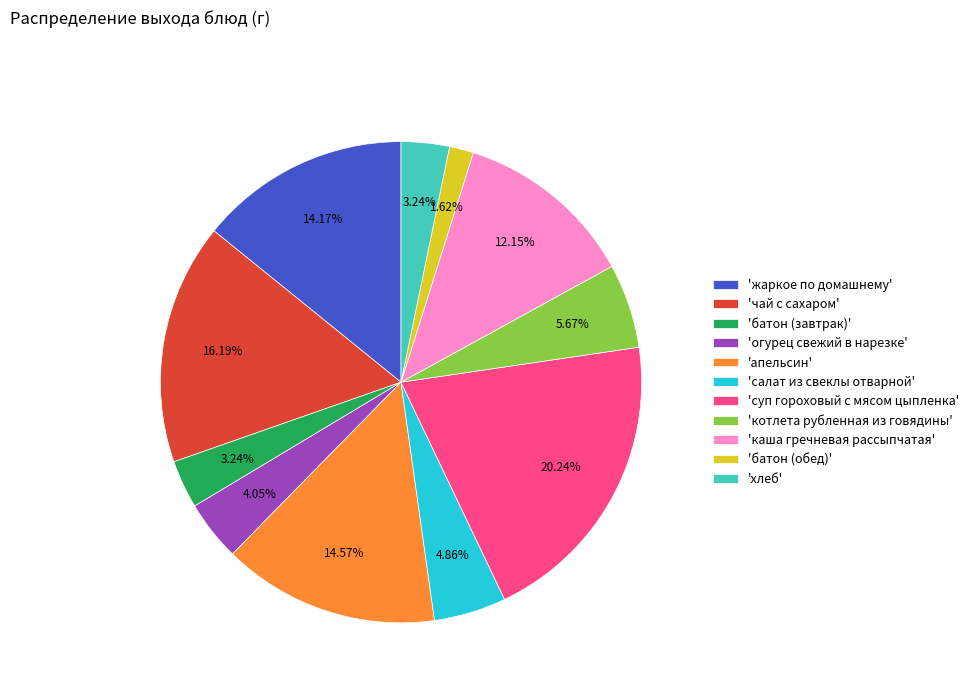

Combined, do 'салат из свеклы отварной' and 'батон (завтрак)' account for over 50%?

No